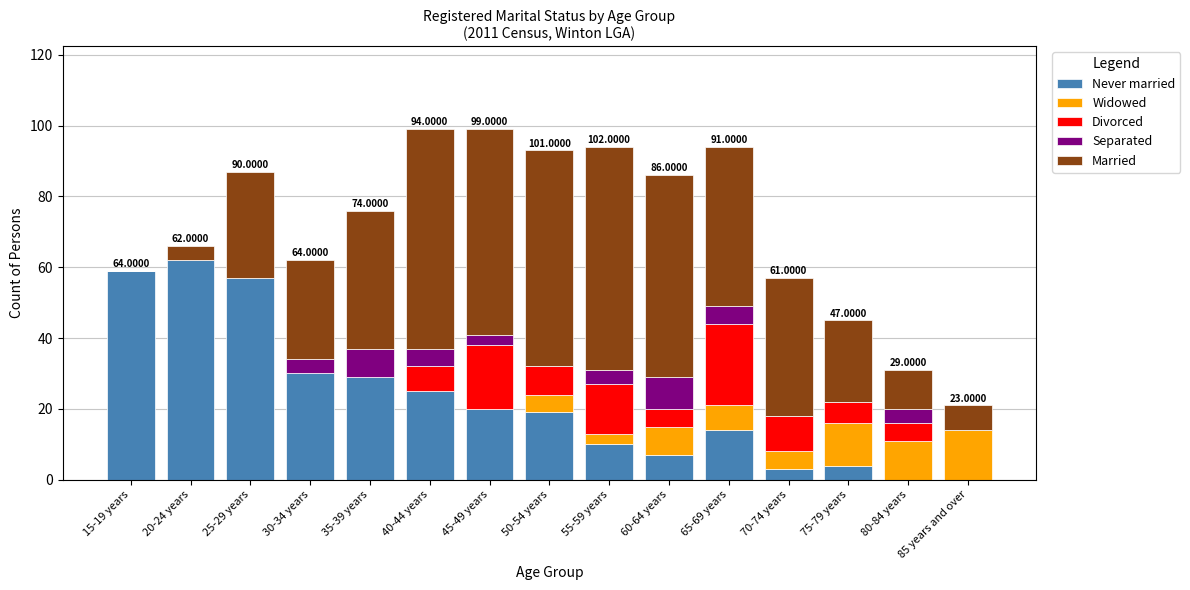

How many categories are shown in the chart?

15